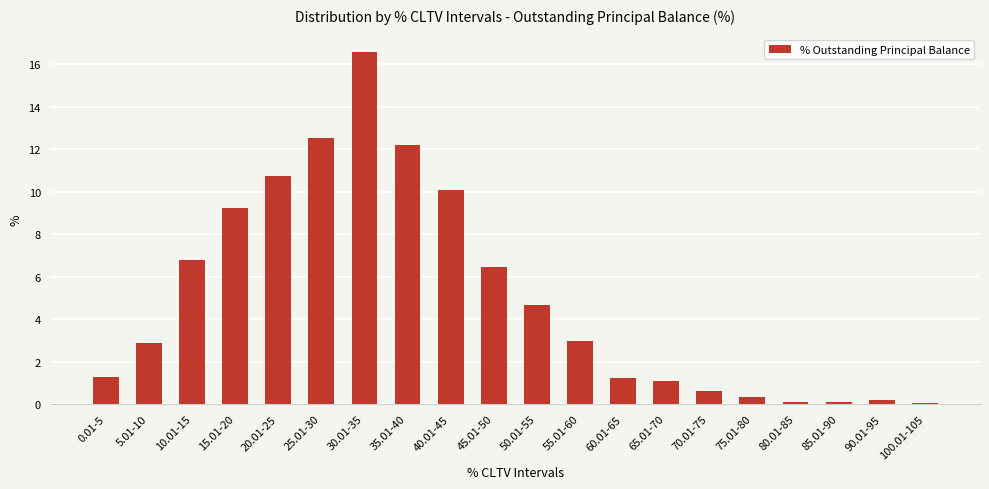

What is the change in value from 15.01-20 to 70.01-75?

-8.6